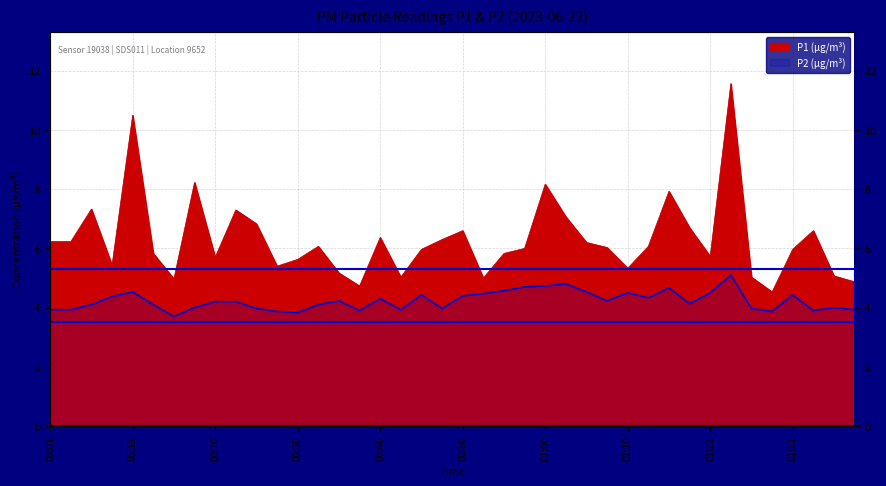

What is the difference between the second highest and minimum values in the P1 series?

6.0